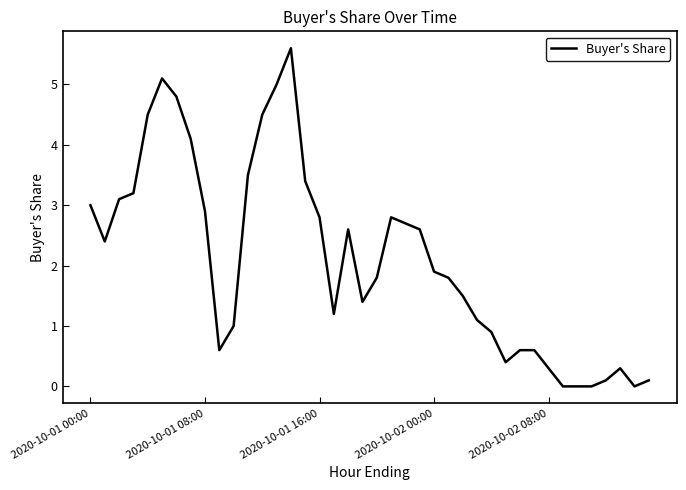

What is the difference between the maximum and minimum values?

5.6